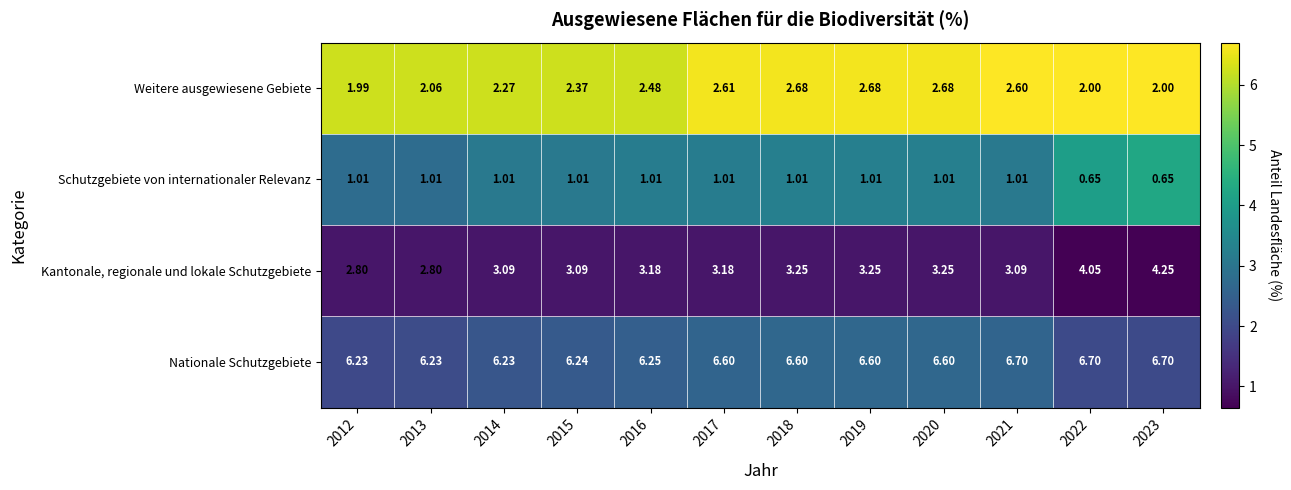

Which series has the largest range (max minus min)?

Kantonale, regionale und lokale Schutzgebiete